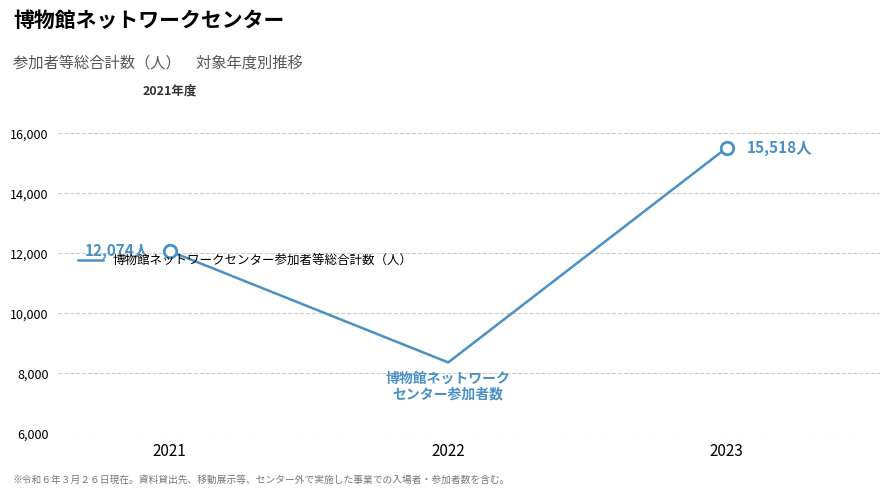

What is the maximum value shown in the chart?

15518